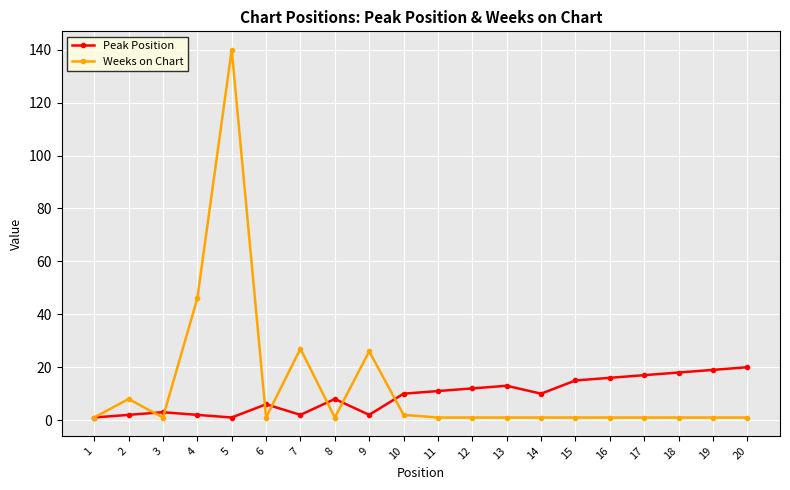

Which category has the highest value across all series?

5